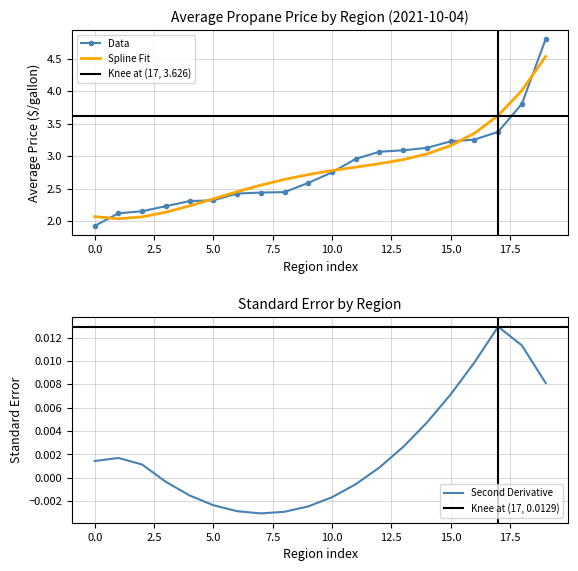

What is the lowest value of the Data series?

1.9